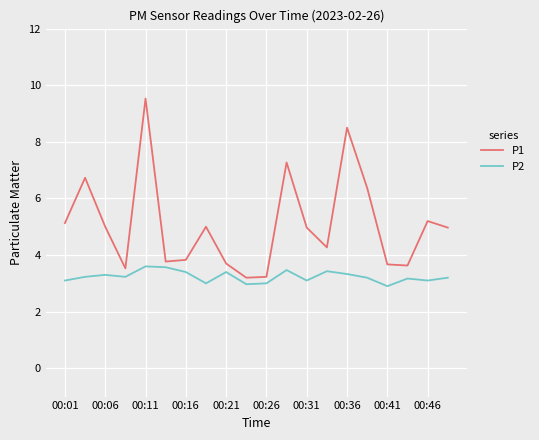

List the series in order of their peak value, highest first.

P1, P2